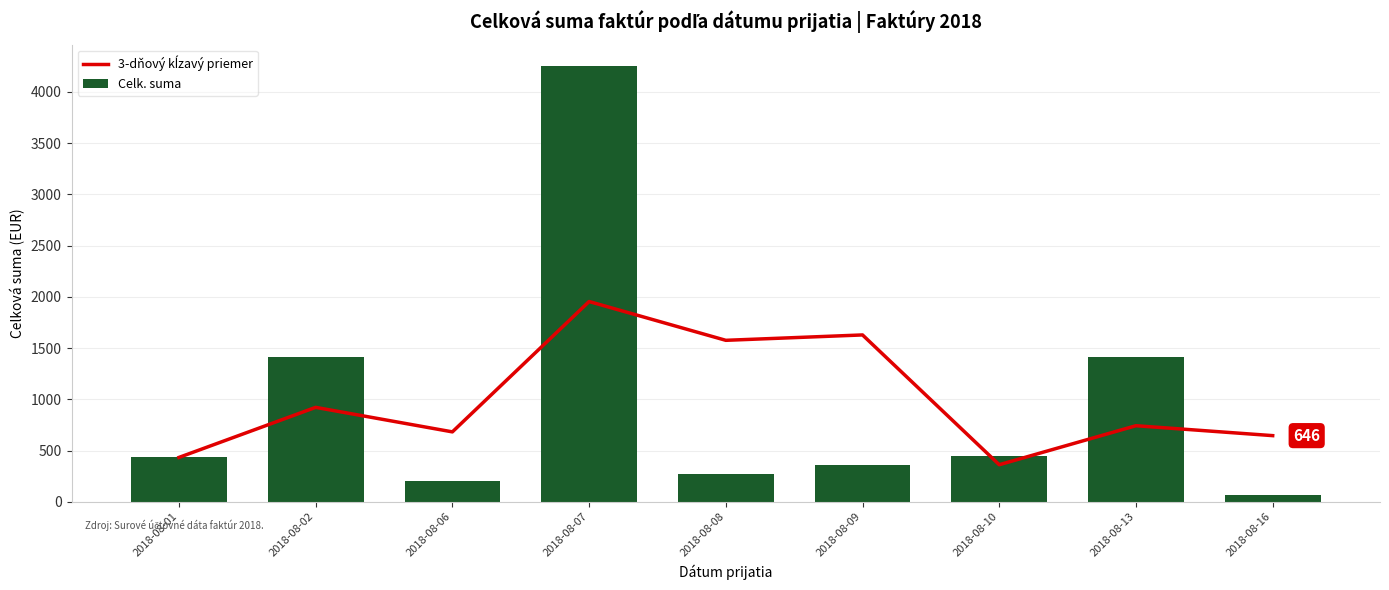

Rank the categories by Celk. suma value from lowest to highest.

2018-08-16, 2018-08-06, 2018-08-08, 2018-08-09, 2018-08-01, 2018-08-10, 2018-08-02, 2018-08-13, 2018-08-07